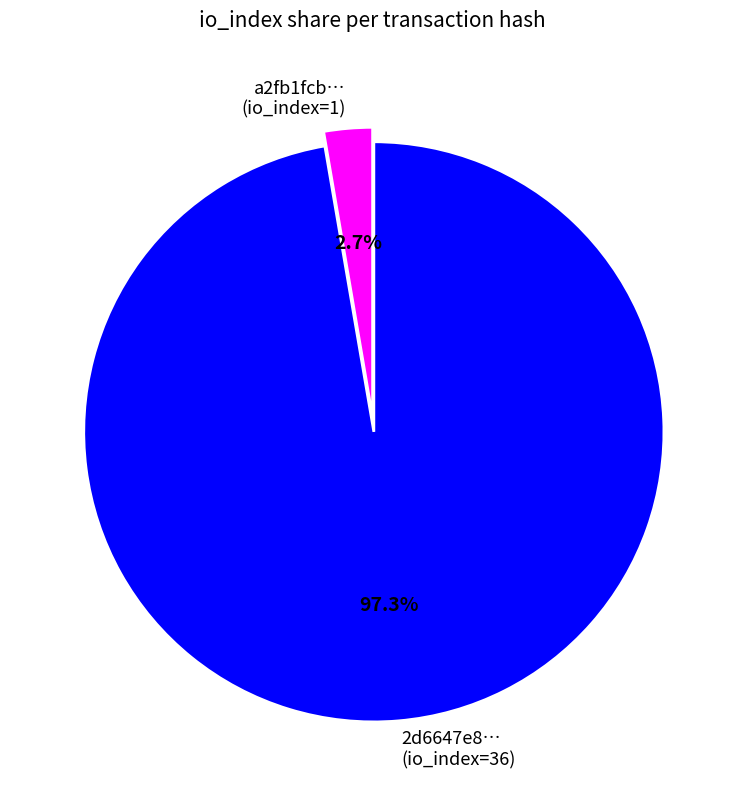

Combined, what portion of the pie is 2d6647e8… (io_index=36) and a2fb1fcb… (io_index=1)?

100.0%